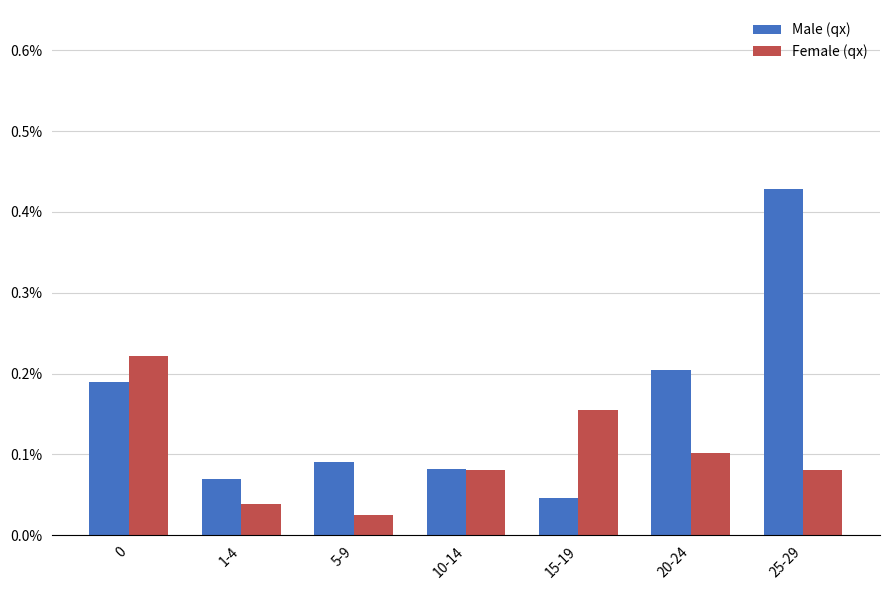

Which series has the widest spread of values?

Male (qx)